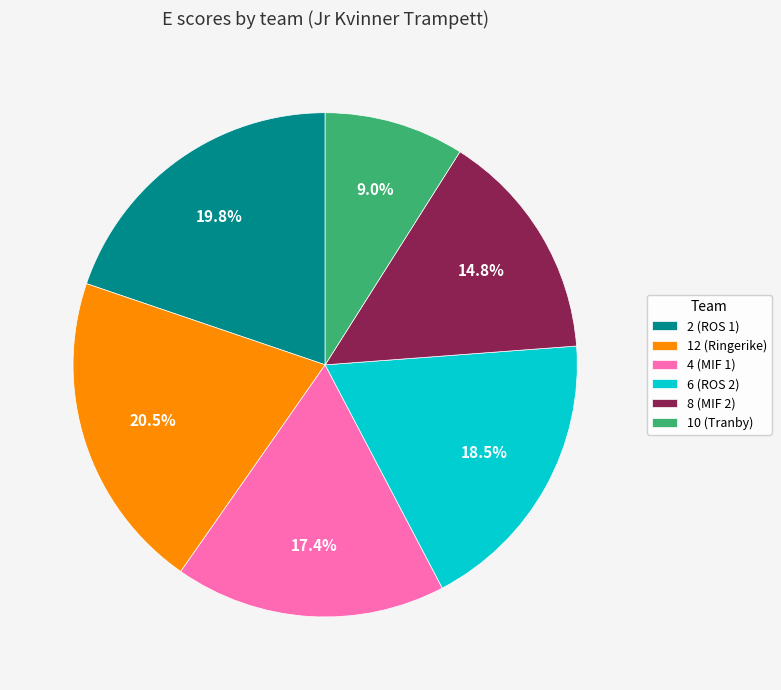

What is the smallest slice in the pie chart?

10 (Tranby)